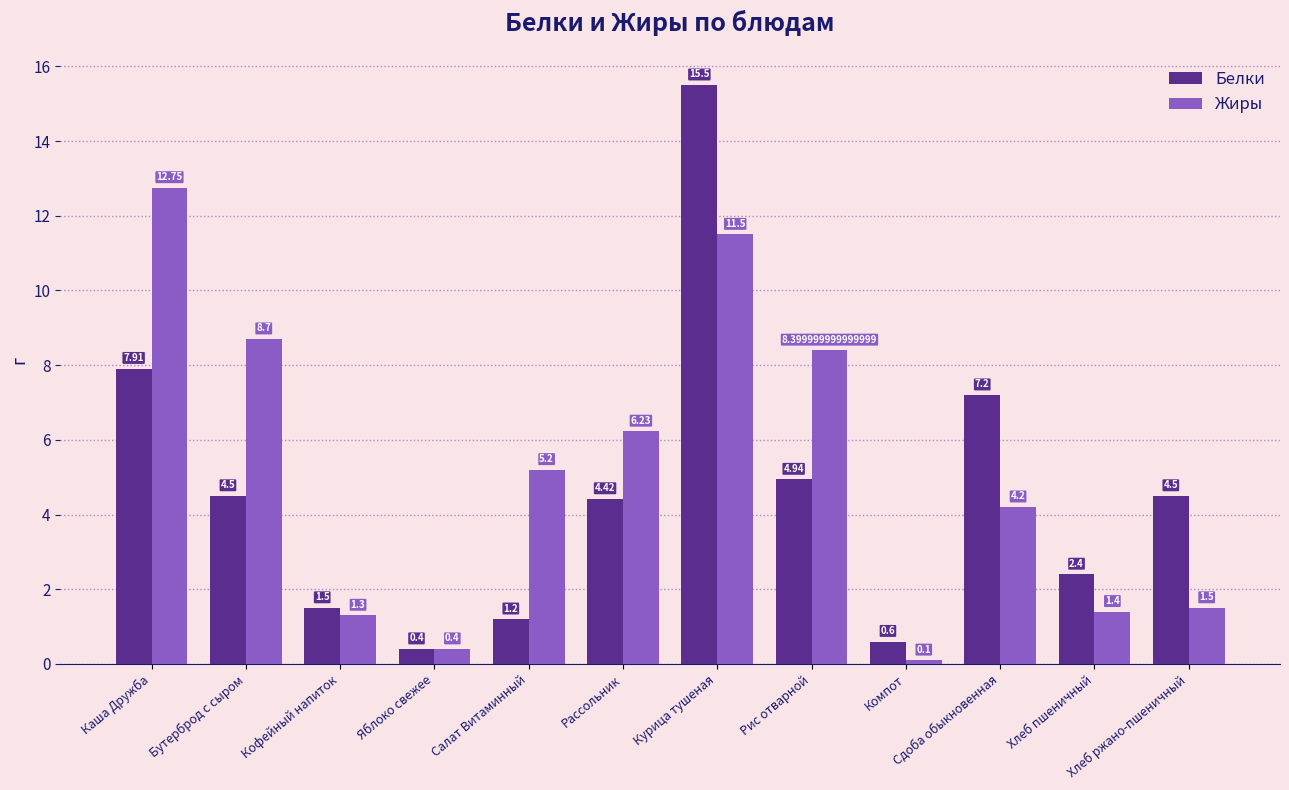

List the series in order of their peak value, highest first.

Белки, Жиры